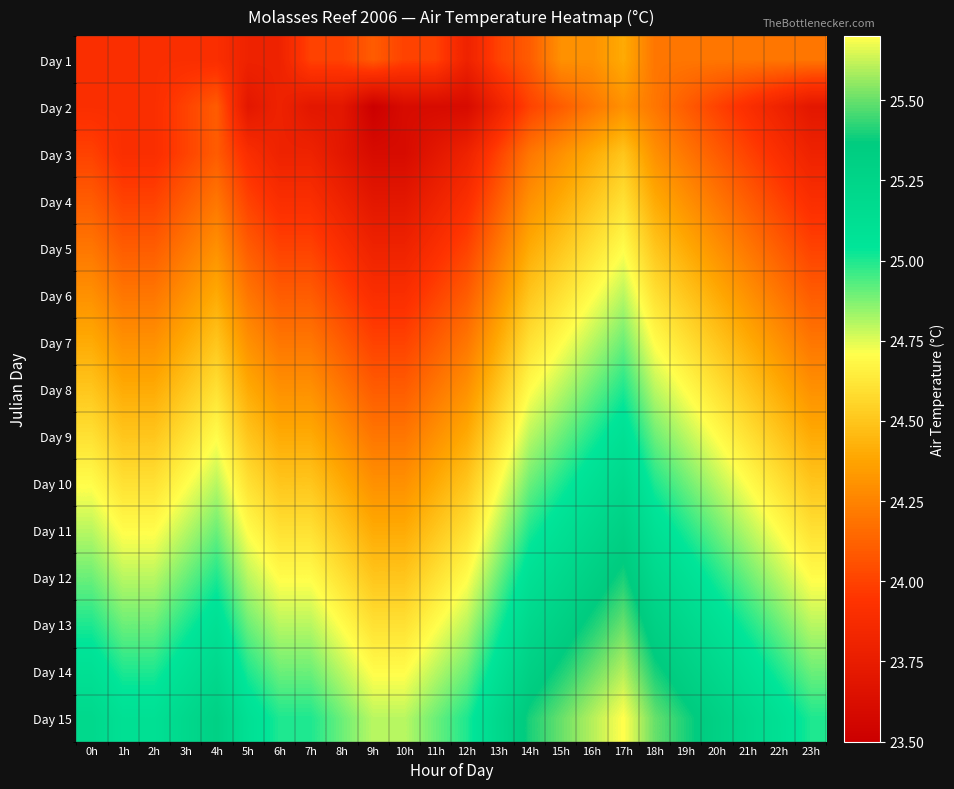

Which series has the largest total across all categories?

Day 15